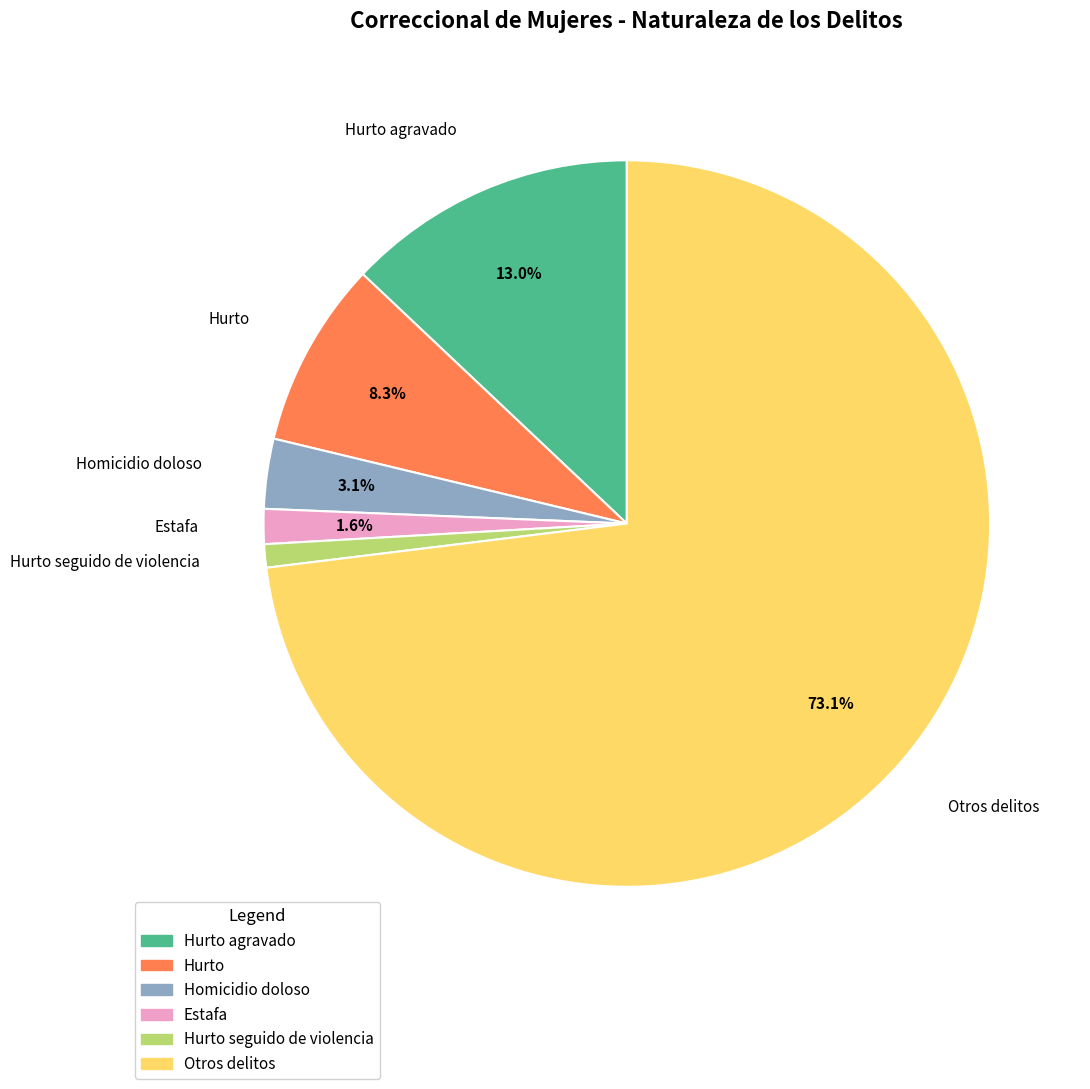

Is there any slice that represents more than half of the pie?

Yes